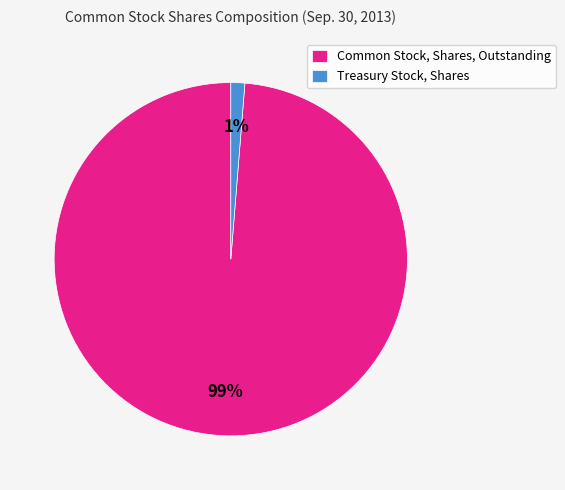

Does any single category account for the majority?

Yes